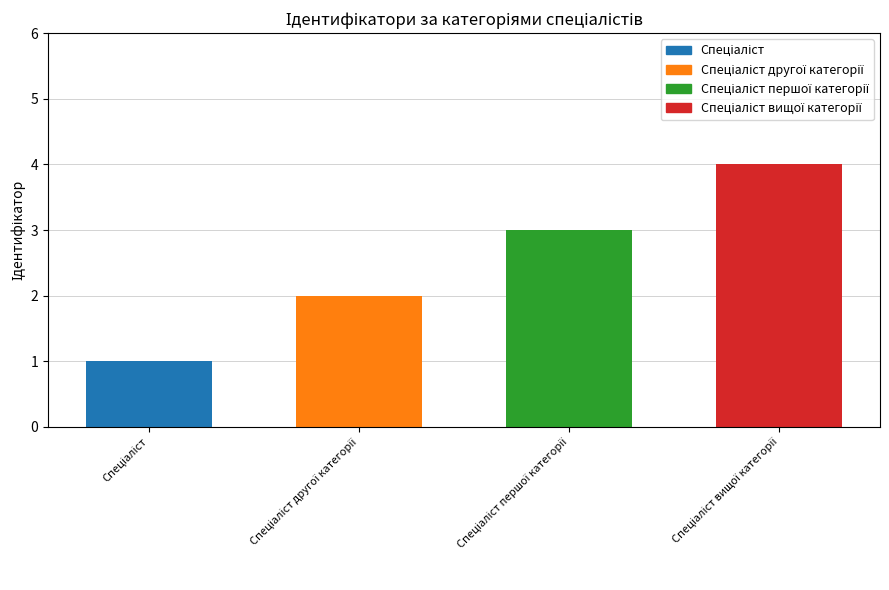

What is the greatest value displayed?

4